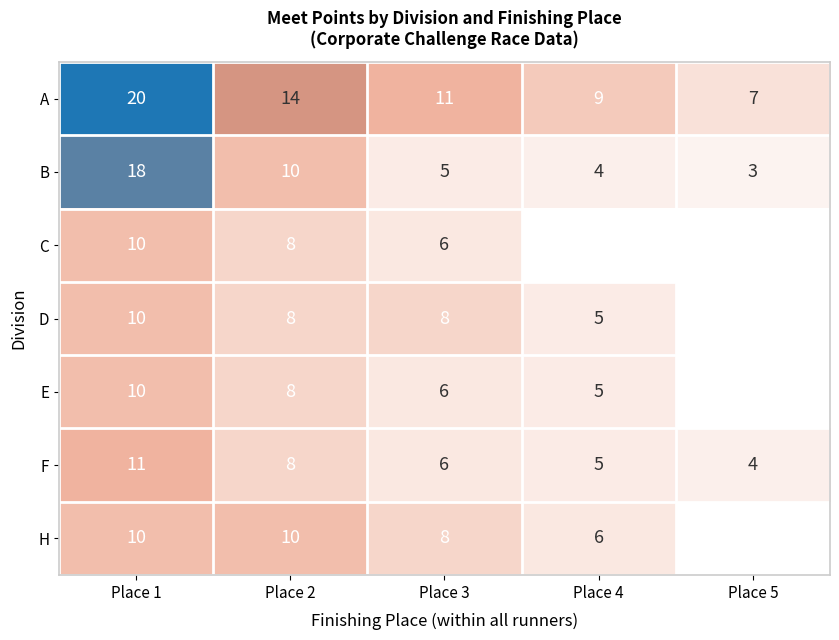

What is the difference between the maximum and minimum values in the B series?

15